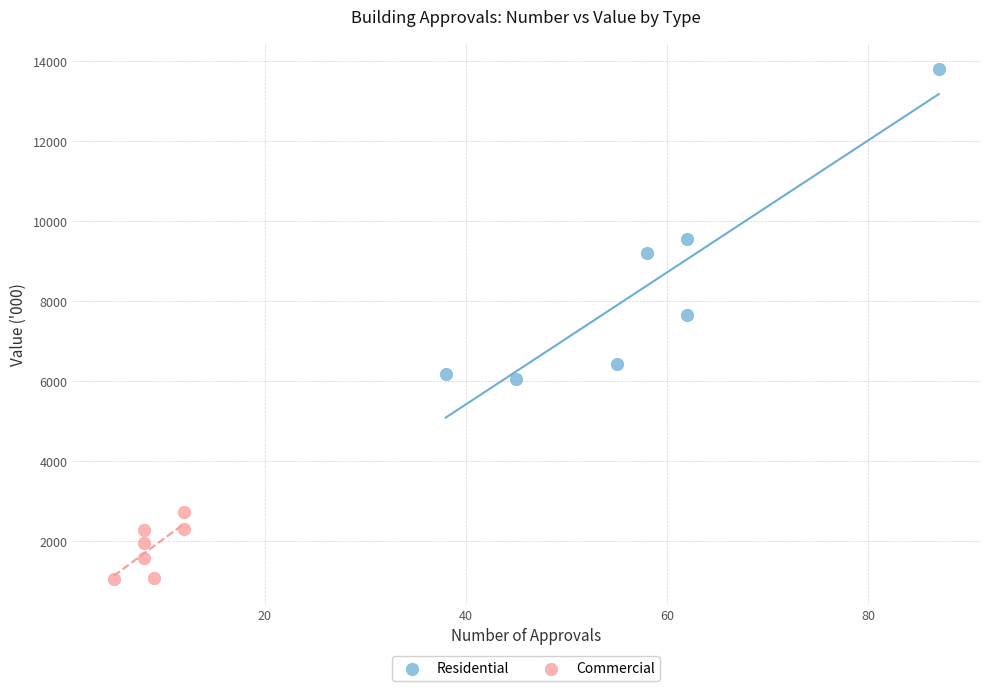

Which series reaches the minimum Y coordinate?

Commercial